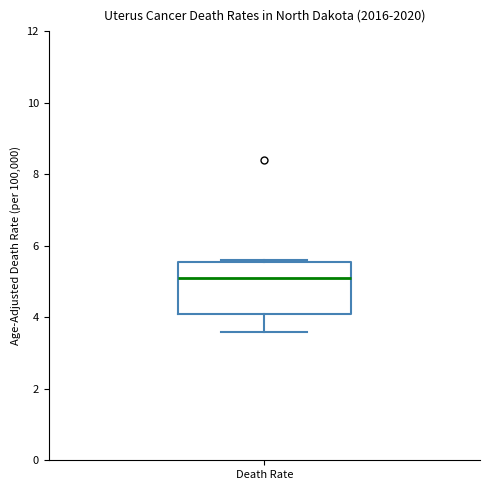

Where does the median line of the box for Death Rate sit on the y-axis? The values are not printed on the chart, so give them approximately, as read against the axis.

5.2